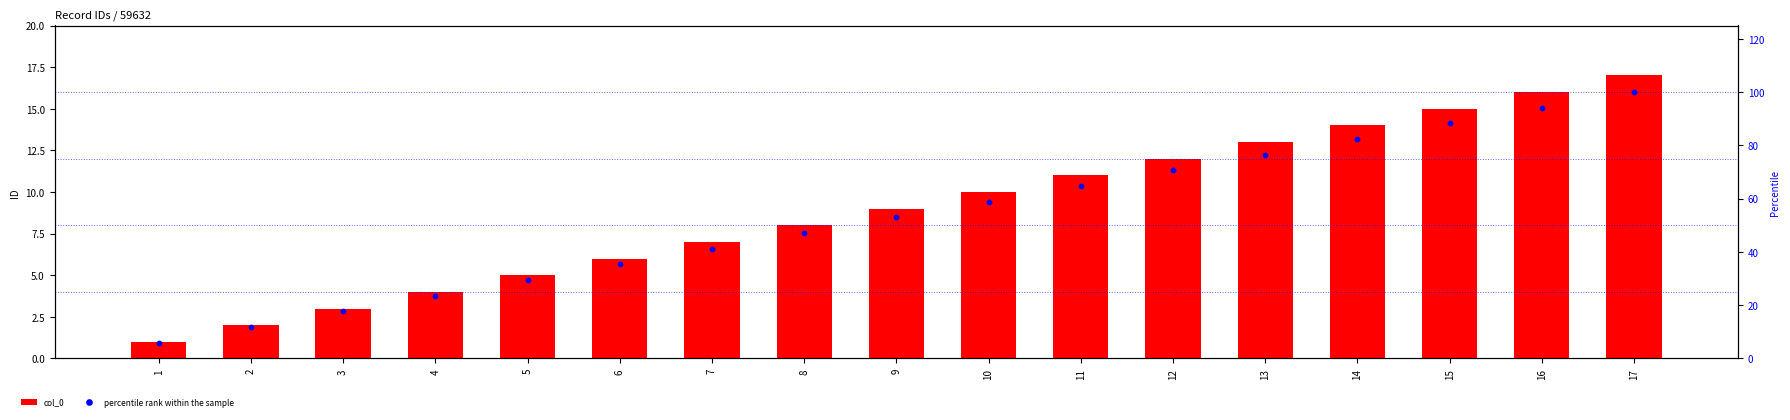

Which series reaches the minimum Y coordinate?

col_0